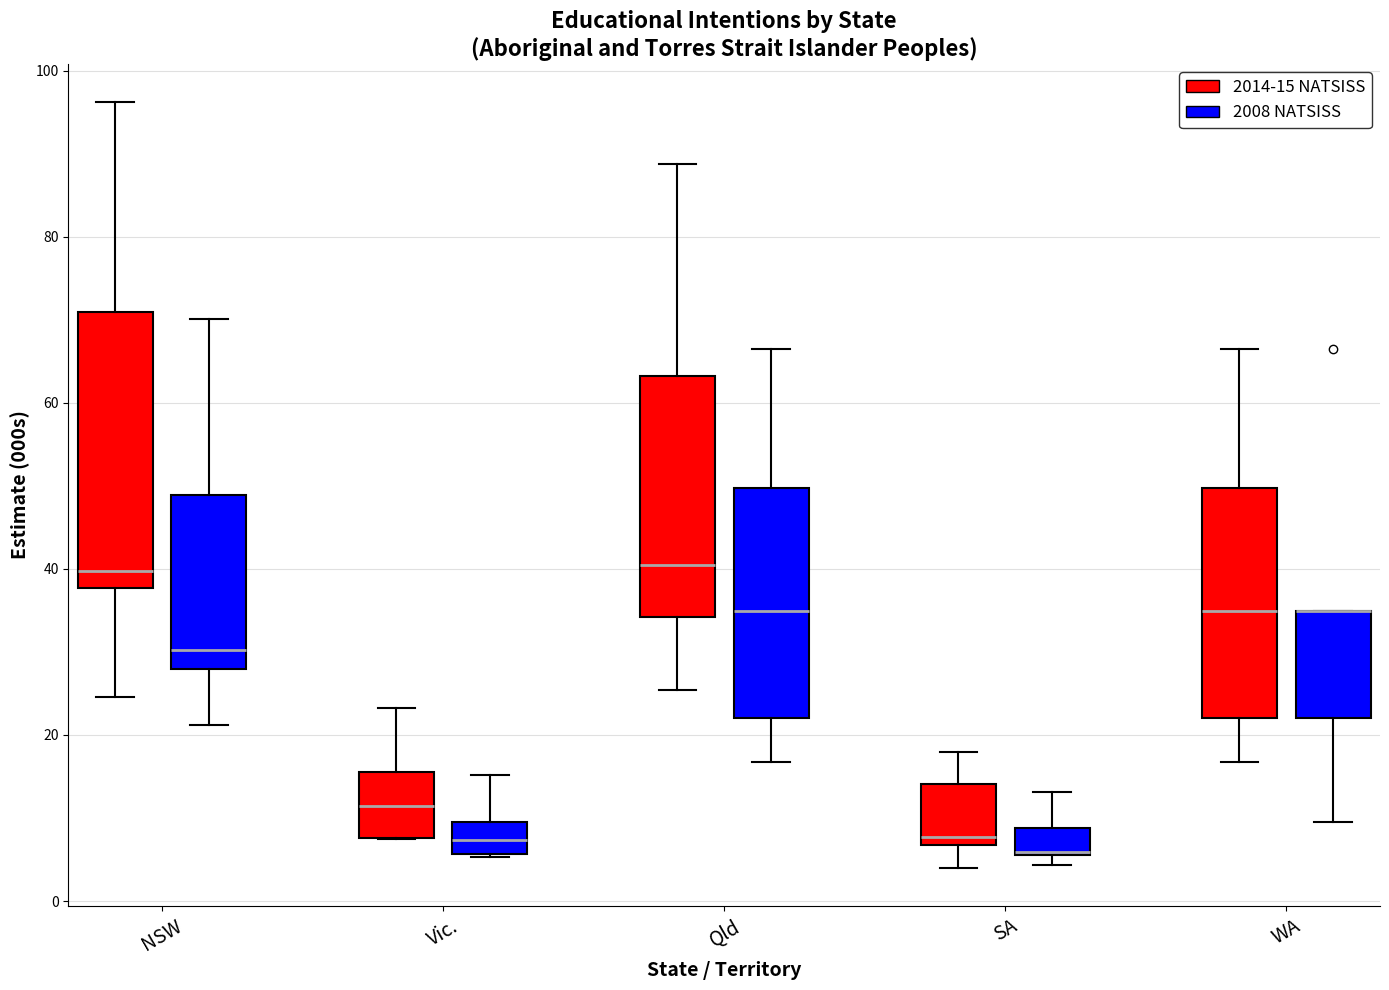

Reading left to right, read every box against the y-axis: the position of its median line, the range the box covers, and the ends of its whiskers. The values are not printed on the chart, so give them approximately, as read against the axis.

NSW (2014-15 NATSISS): median 40, box 38 to 72, whiskers 24 to 96
NSW (2008 NATSISS): median 30, box 28 to 48, whiskers 22 to 70
Vic. (2014-15 NATSISS): median 12, box 8 to 16, whiskers 8 to 24
Vic. (2008 NATSISS): median 8, box 6 to 10, whiskers 6 to 16
Qld (2014-15 NATSISS): median 40, box 34 to 64, whiskers 26 to 88
Qld (2008 NATSISS): median 34, box 22 to 50, whiskers 16 to 66
SA (2014-15 NATSISS): median 8, box 6 to 14, whiskers 4 to 18
SA (2008 NATSISS): median 6 (drawn on the box's lower edge), box 6 to 8, whiskers 4 to 14
WA (2014-15 NATSISS): median 34, box 22 to 50, whiskers 16 to 66
WA (2008 NATSISS): median 34 (drawn on the box's upper edge), box 22 to 34, whiskers 10 to 34